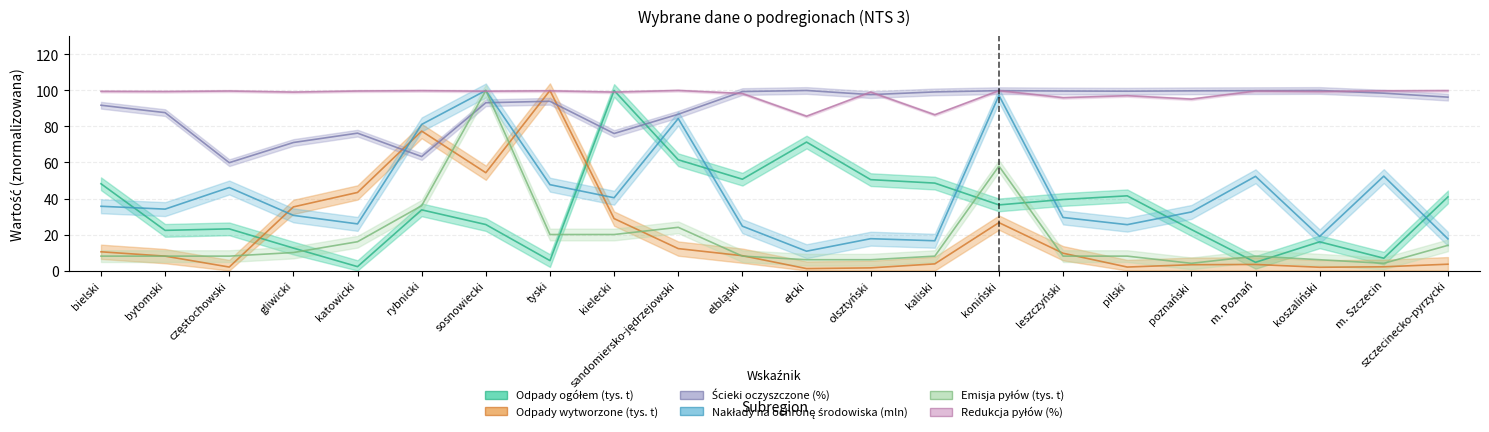

Between tyski and katowicki, which is larger?

tyski